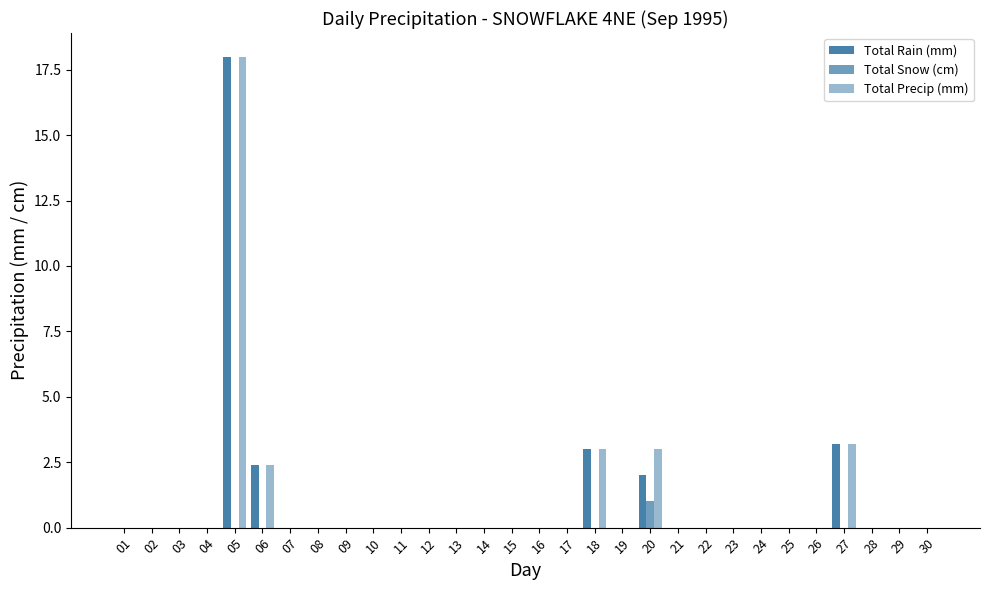

Which series has the largest total across all categories?

Total Precip (mm)